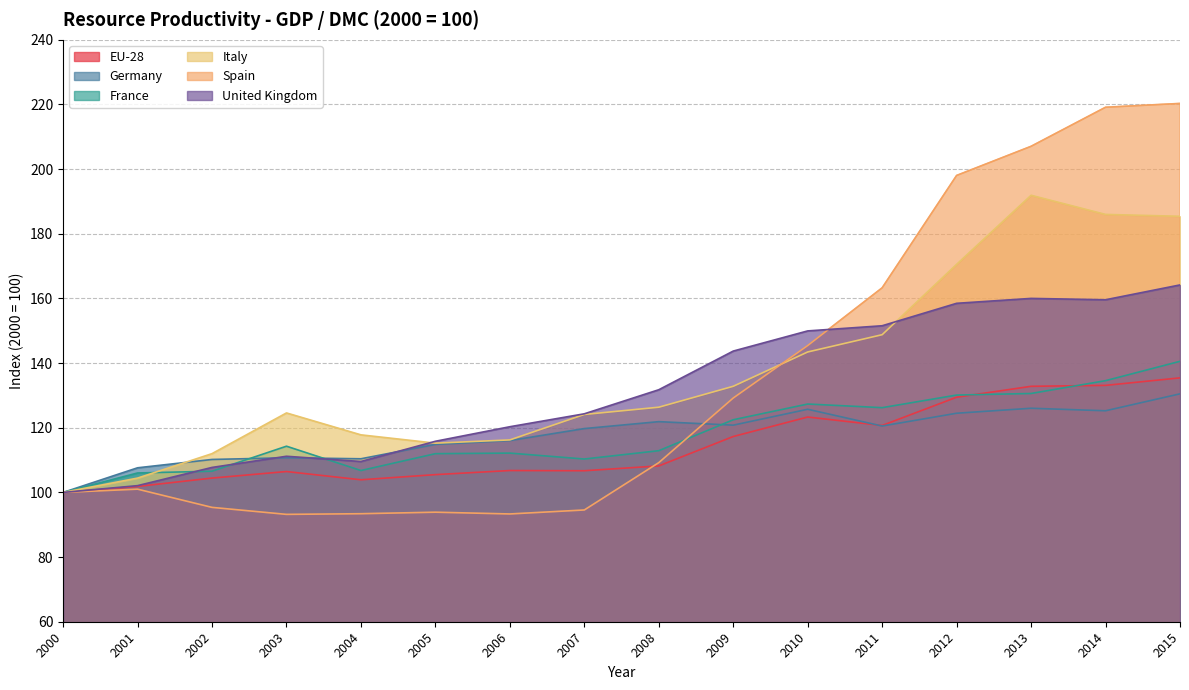

Where do Spain and Italy first cross each other?

2009 and 2010